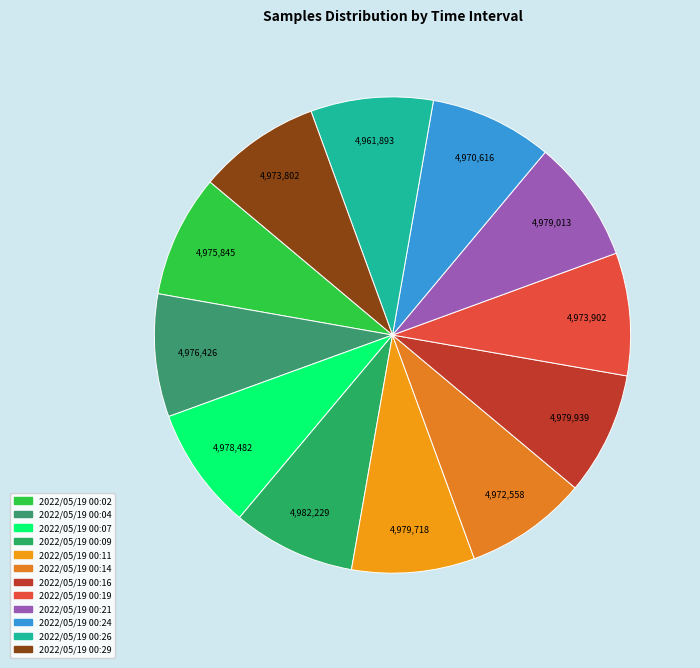

Count the number of slices in the pie.

12